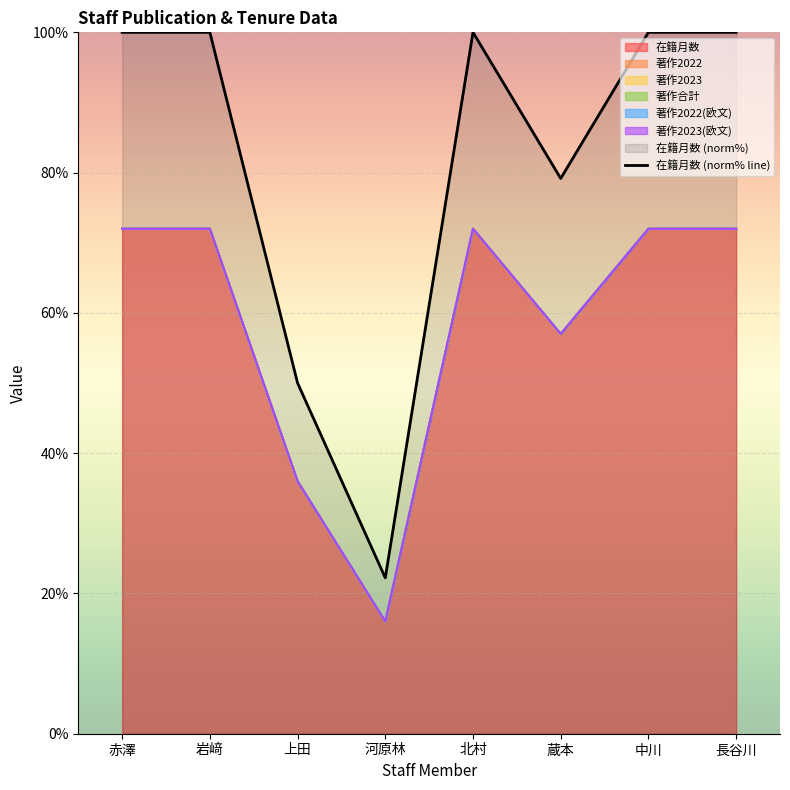

Reading left to right, what are all the values shown in this chart?

100.0	100.0	50.0	22.2	100.0	79.2	100.0	100.0